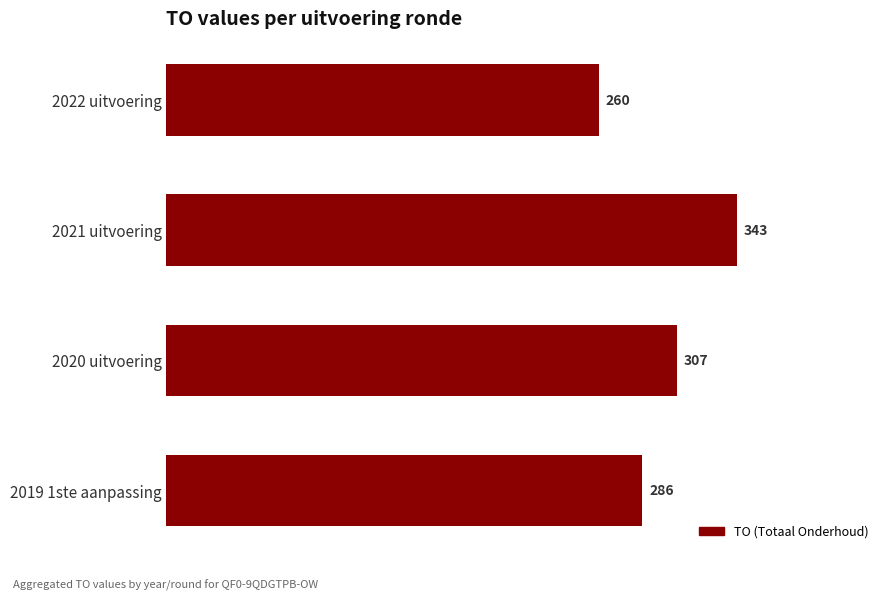

List the labels in order of value, smallest first.

2022 uitvoering, 2019 1ste aanpassing, 2020 uitvoering, 2021 uitvoering